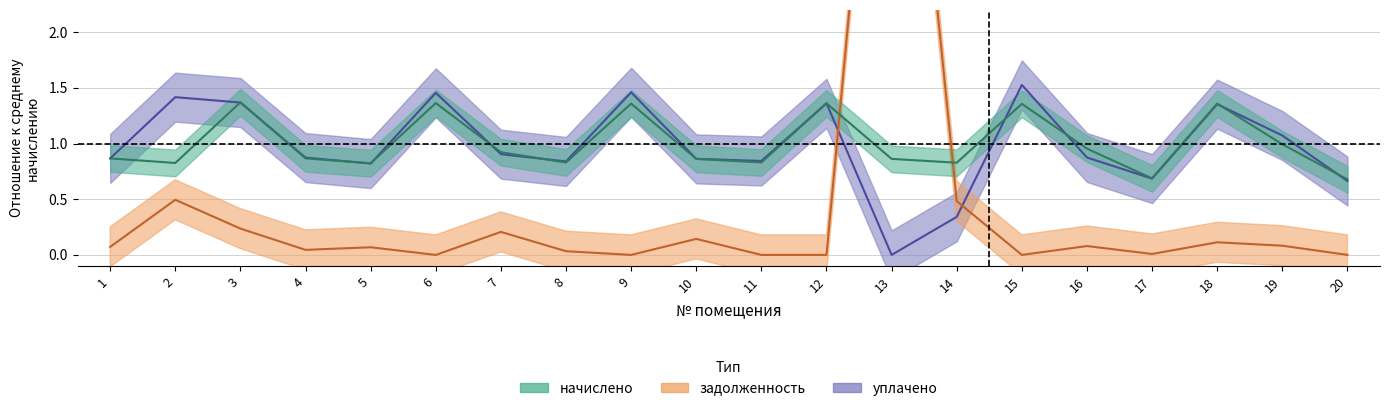

At how many categories does at least one series exceed 1?

9